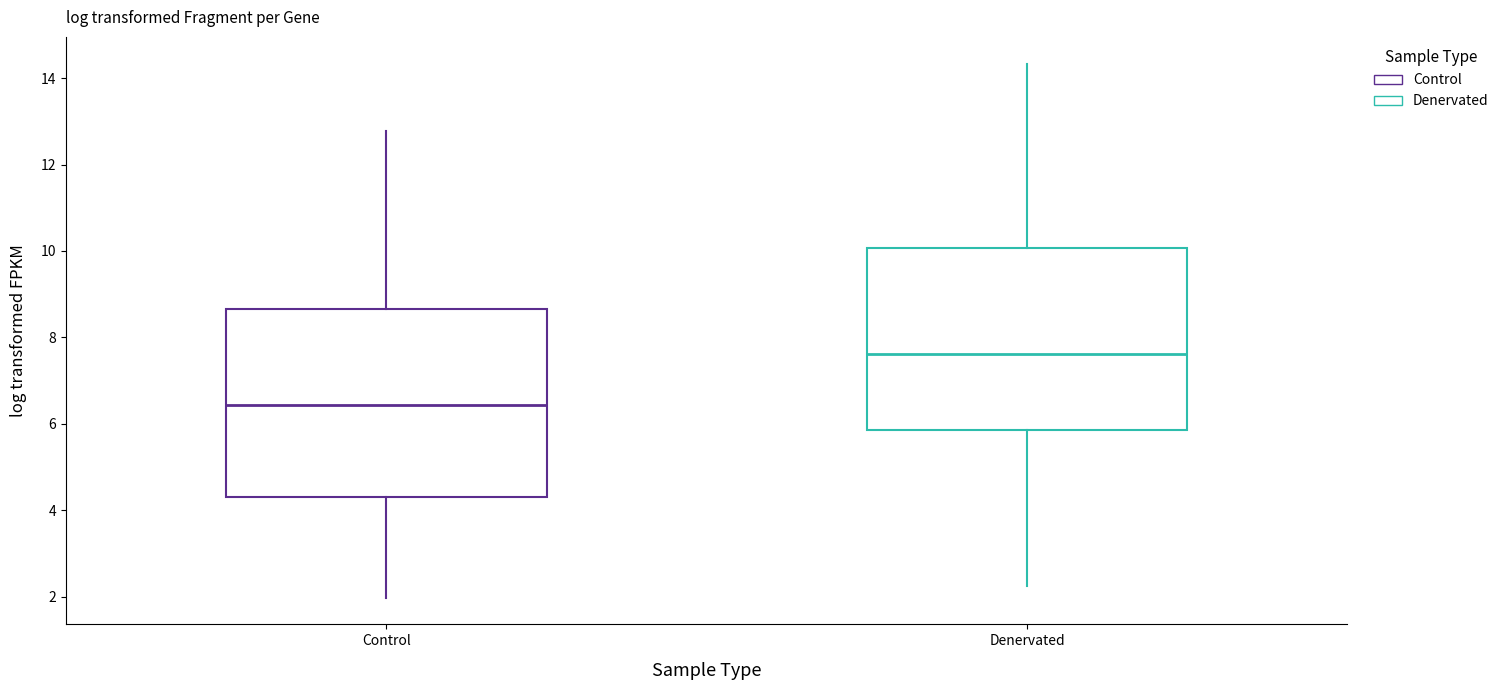

Where does the median line of the box for Denervated sit on the y-axis? The values are not printed on the chart, so give them approximately, as read against the axis.

7.6